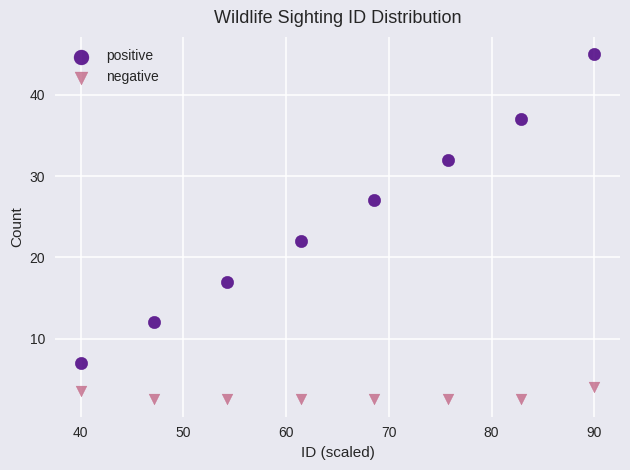

In the positive series, what Y value is closest to 26?

27.0